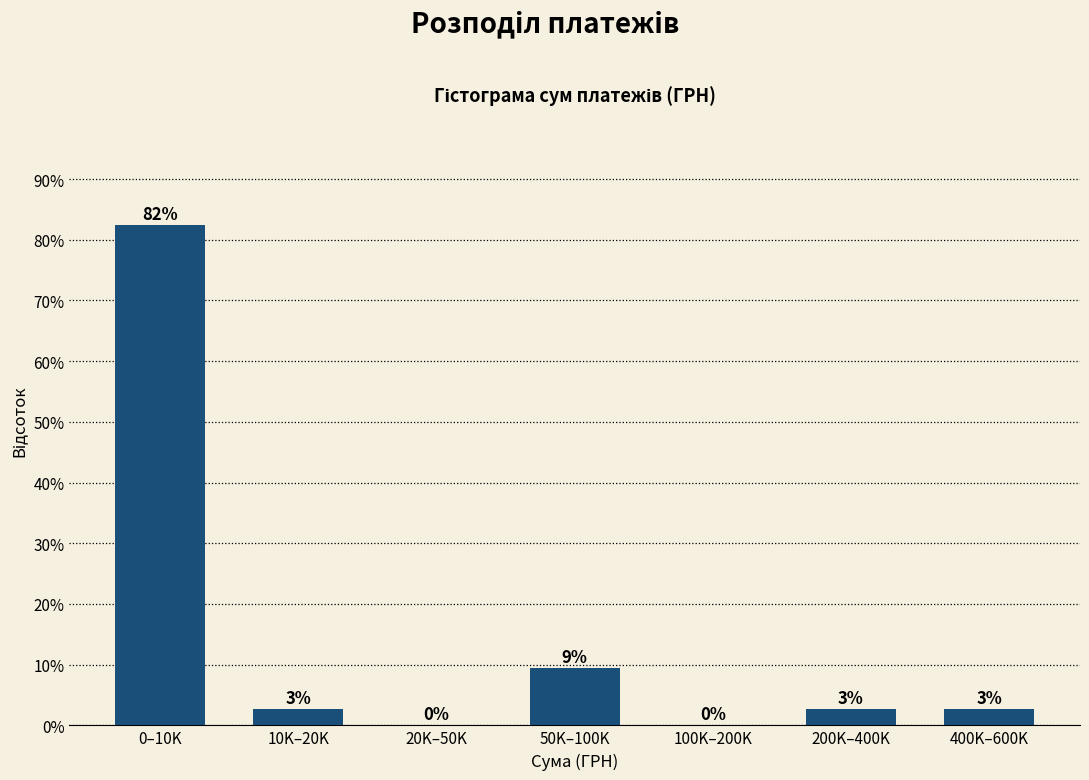

Are the bars horizontal?

No